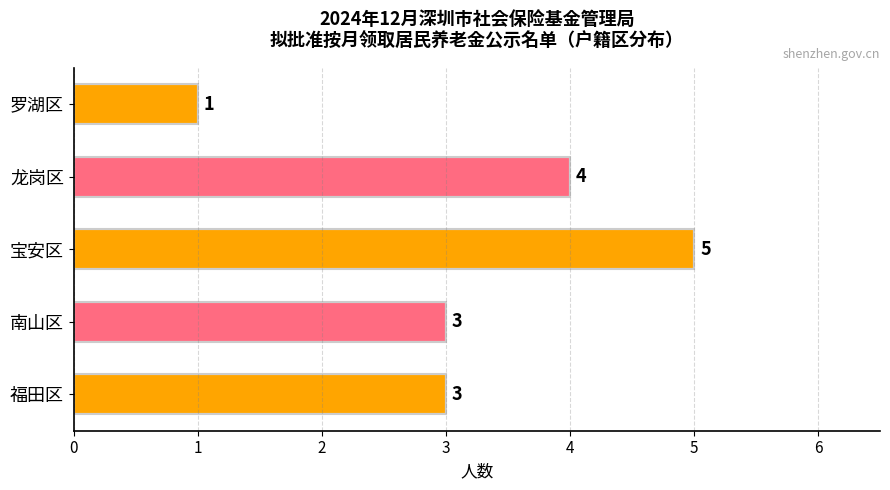

What is the greatest value displayed?

5